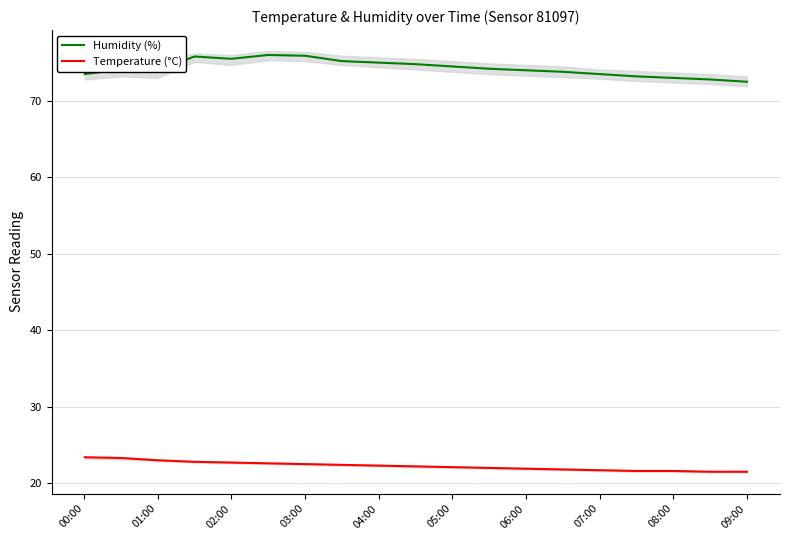

In Humidity (%), how many points are higher than both neighbors (excluding endpoints)?

3